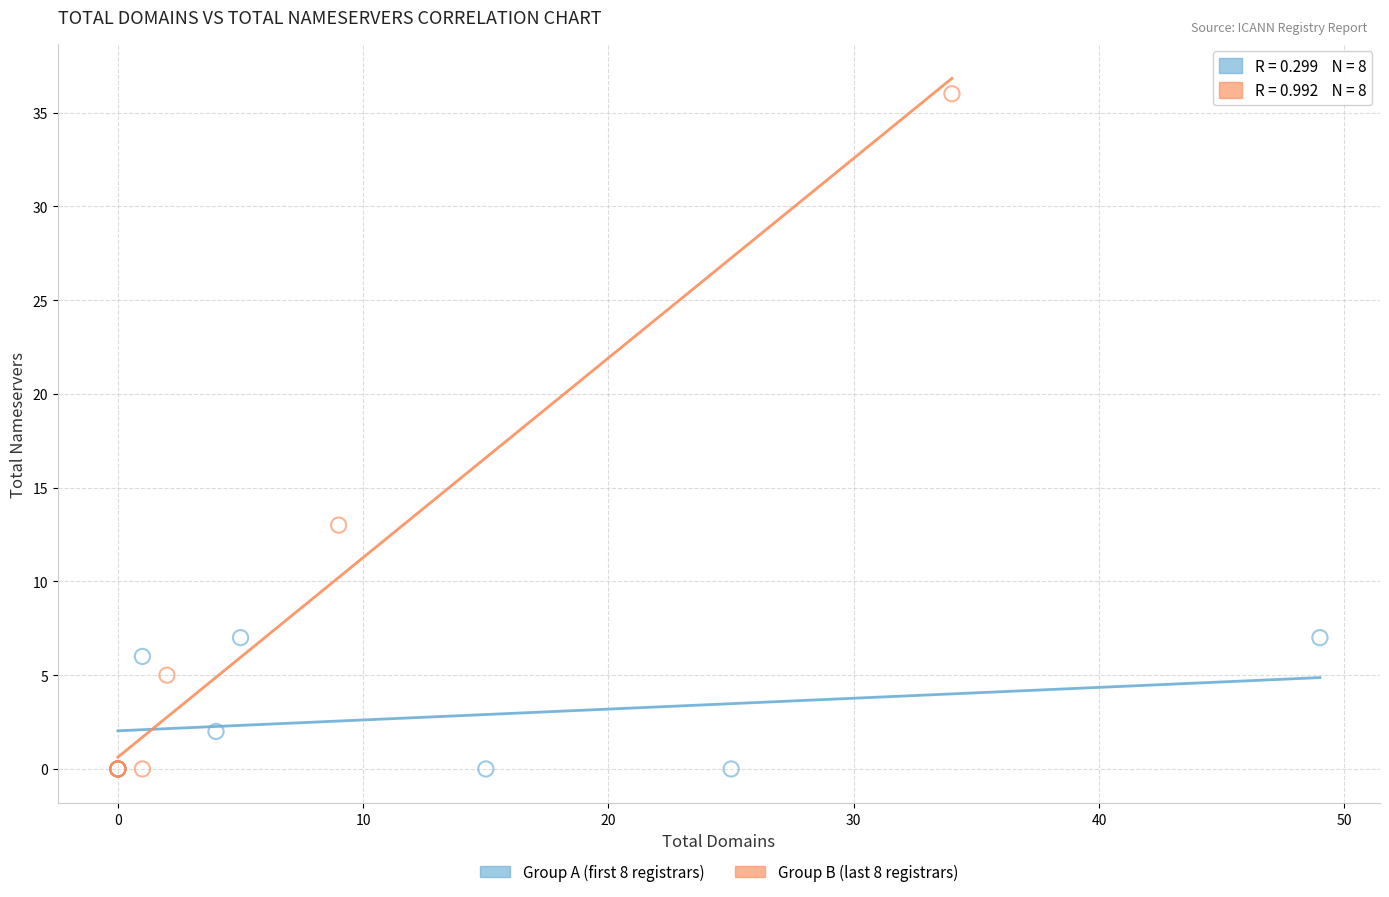

Which series reaches the maximum Y coordinate?

Group B (last 8 registrars)